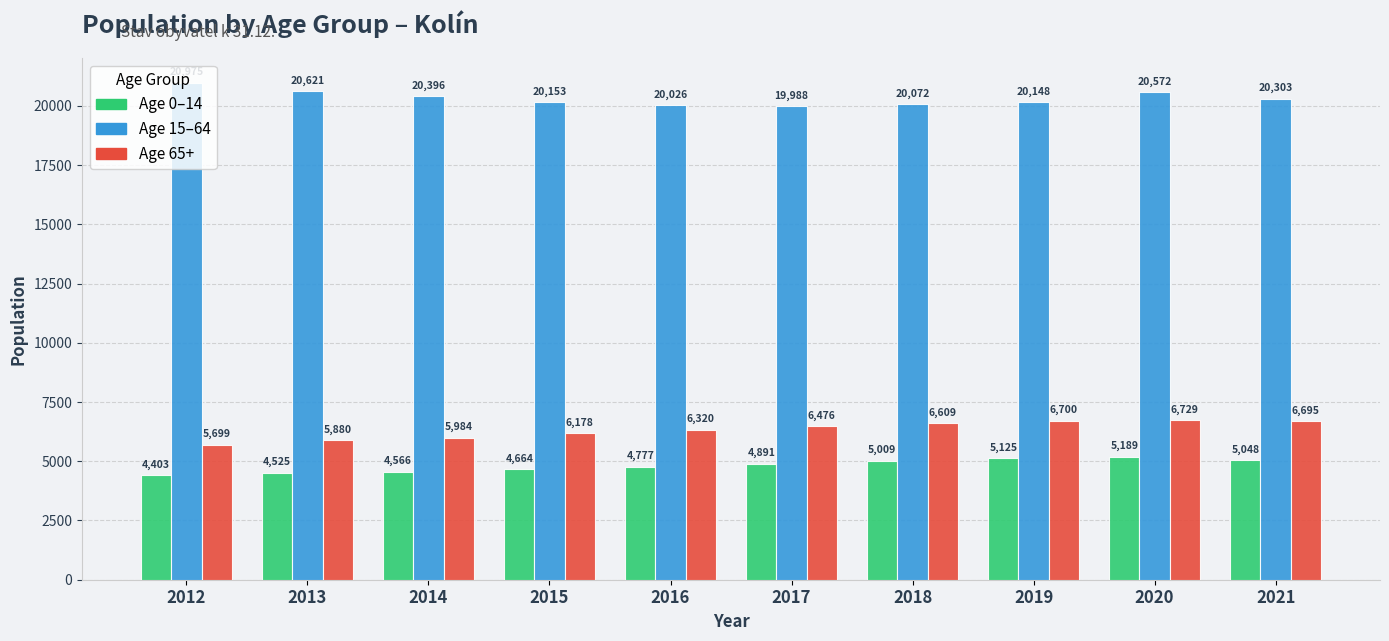

Which category has the lowest value across all series?

2012